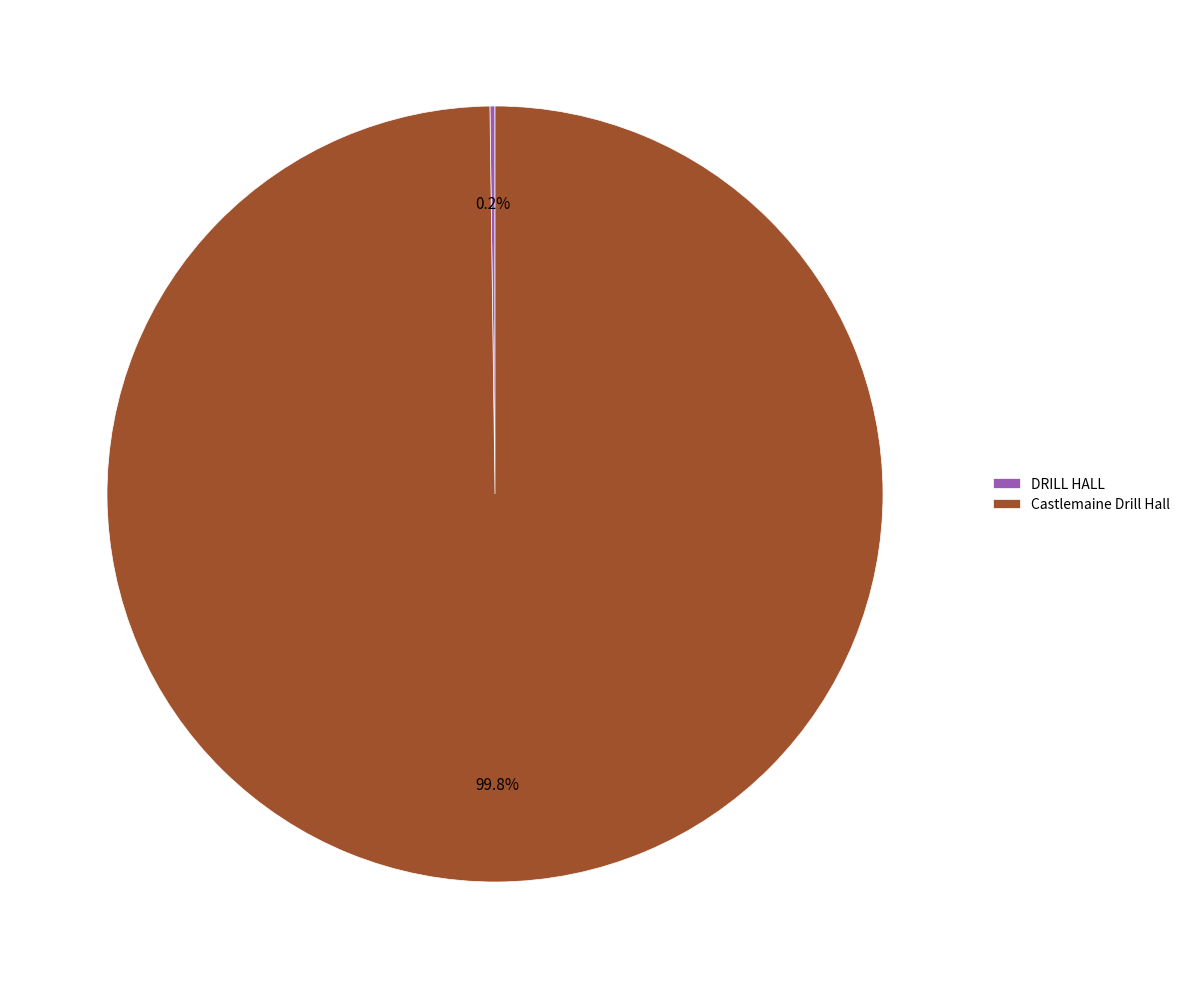

How much of the chart is everything except Castlemaine Drill Hall?

0.2%